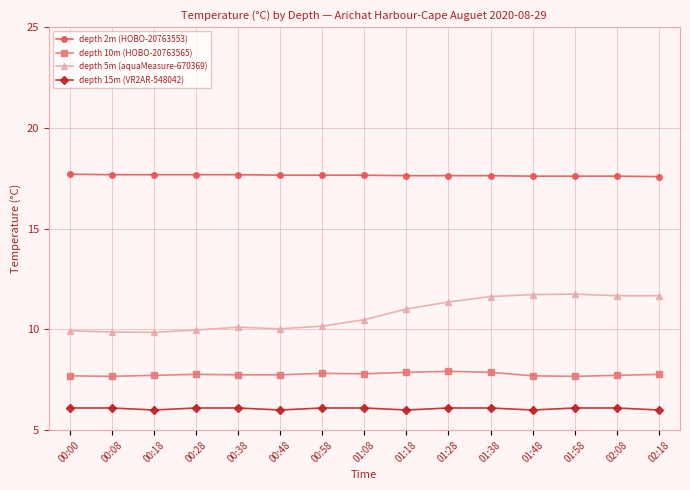

True or false: depth 2m (HOBO-20763553) and depth 15m (VR2AR-548042) cross at least once.

False